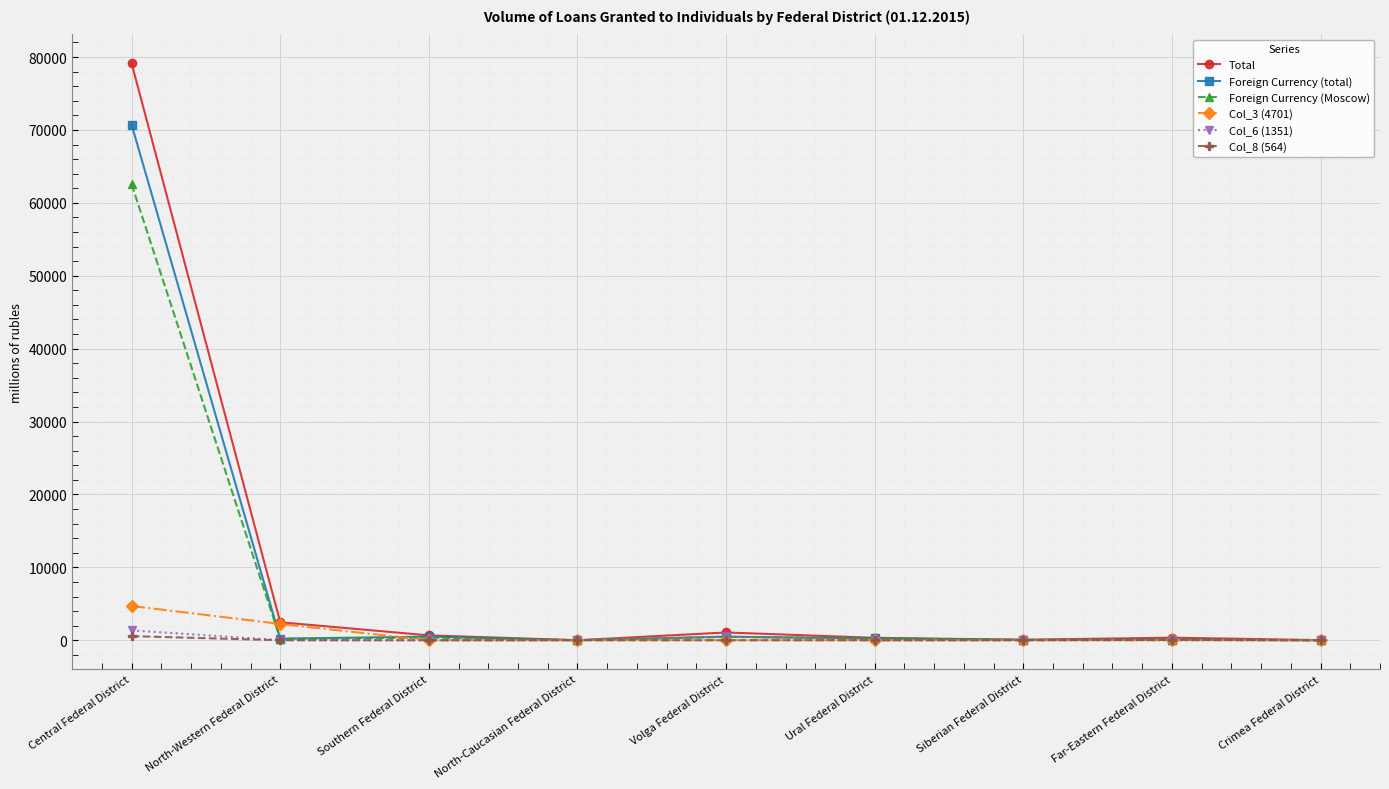

What is the maximum value for Foreign Currency (total)?

70719